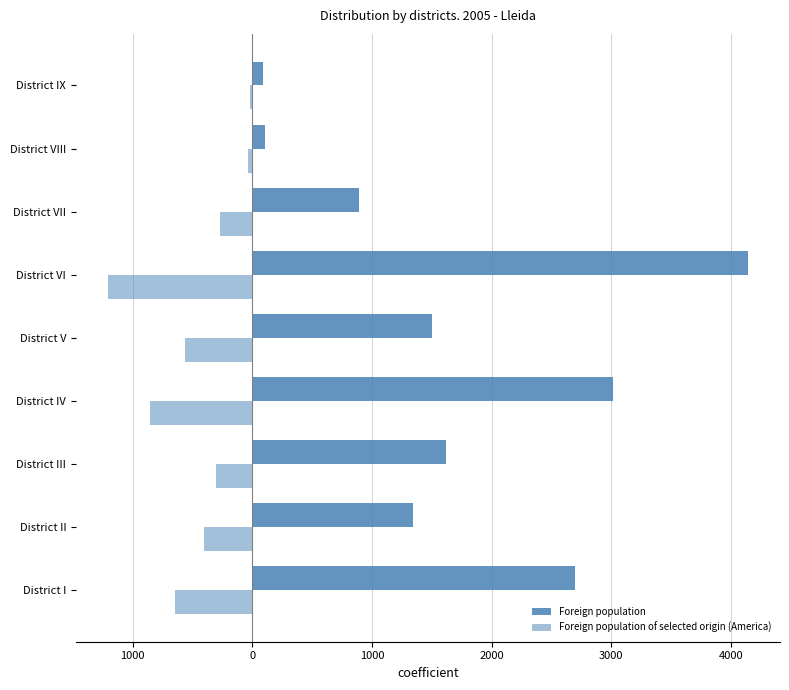

How many bars are there in each group?

2